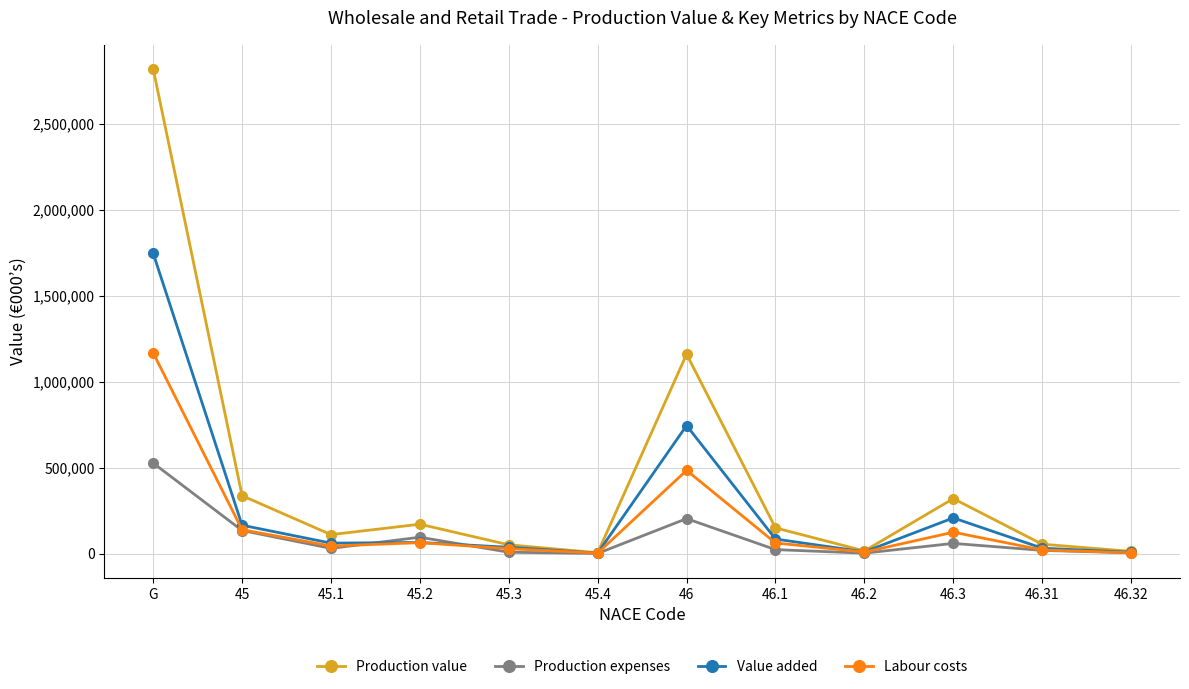

List the series in order of their peak value, lowest first.

Production expenses, Labour costs, Value added, Production value